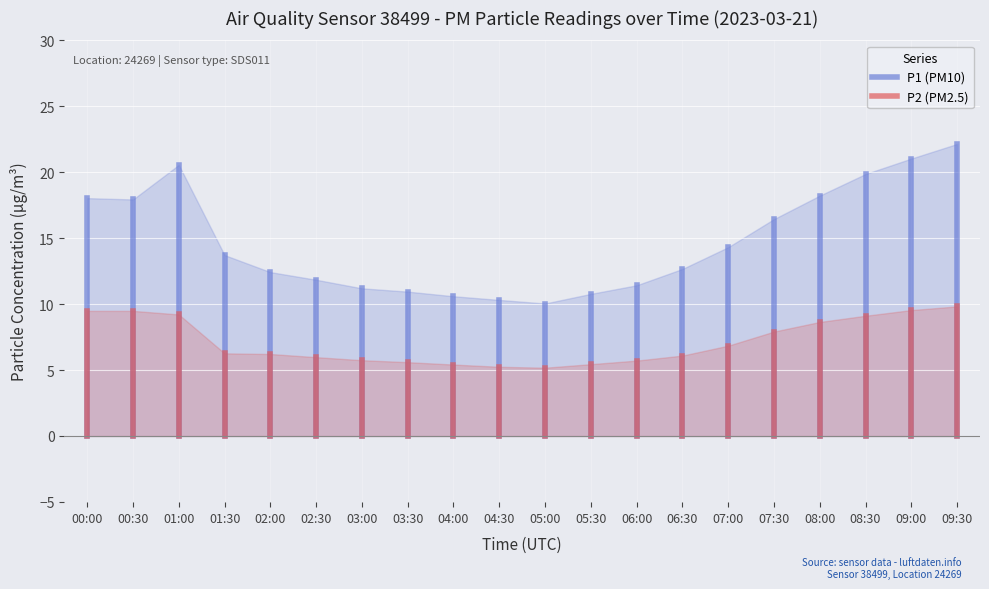

The value of P1 (PM10) at 00:00 is 18.0. True or false?

True